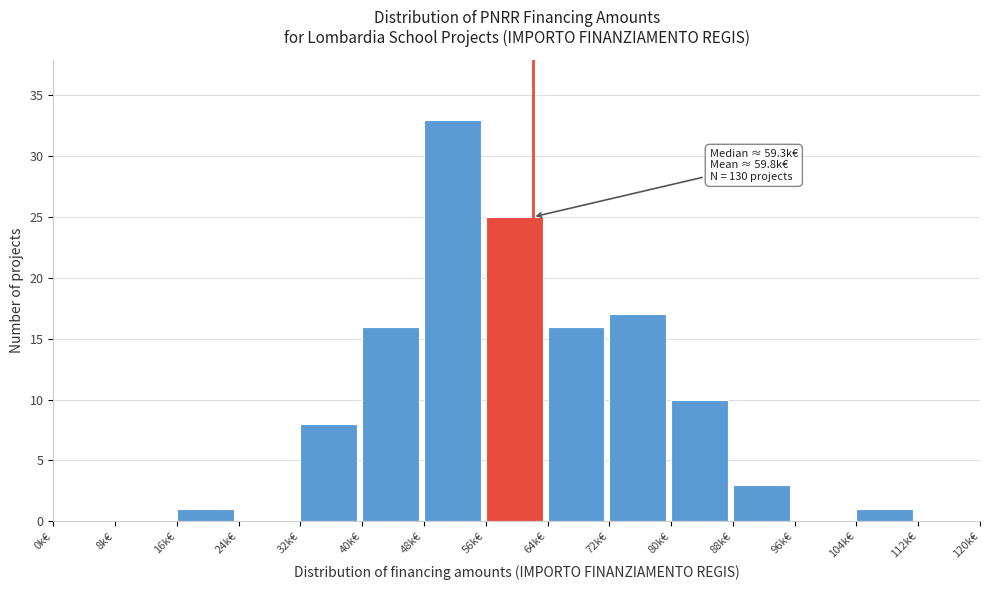

What is the sum of all values?

130